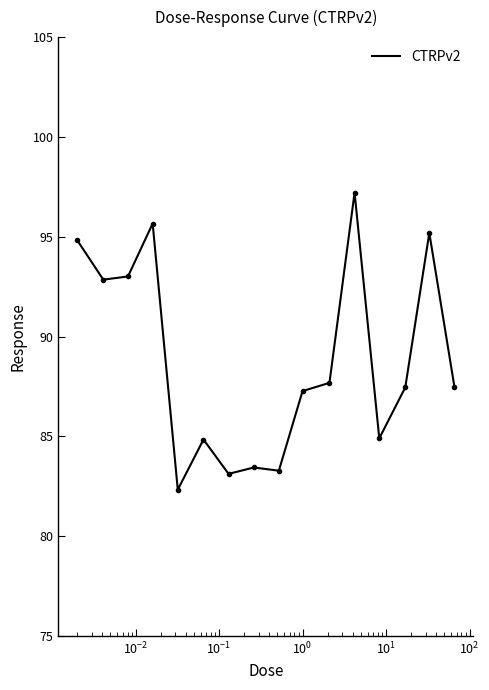

What is the difference between the maximum and minimum values?

14.9